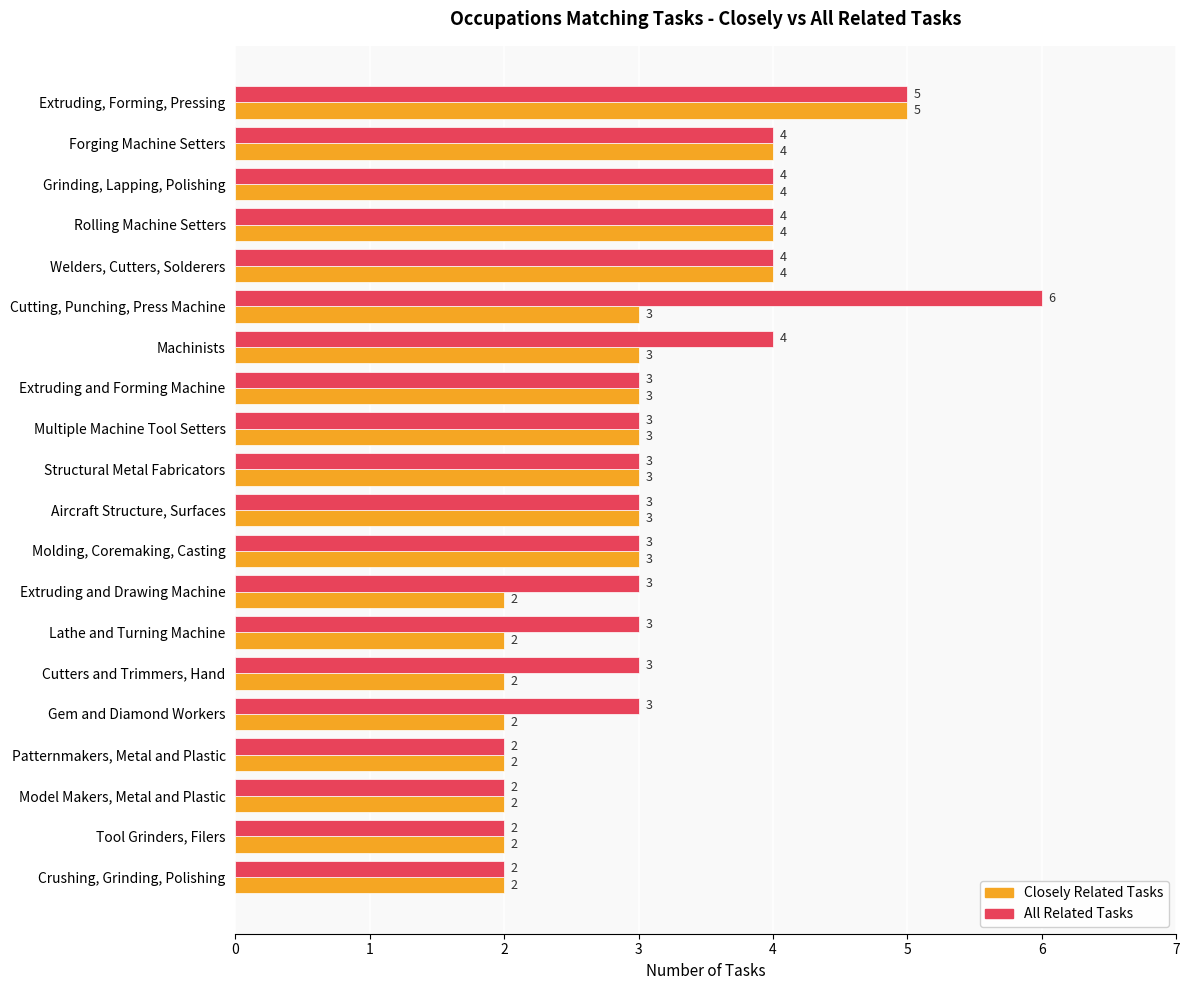

What are all the series names shown in the legend?

Closely Related Tasks, All Related Tasks